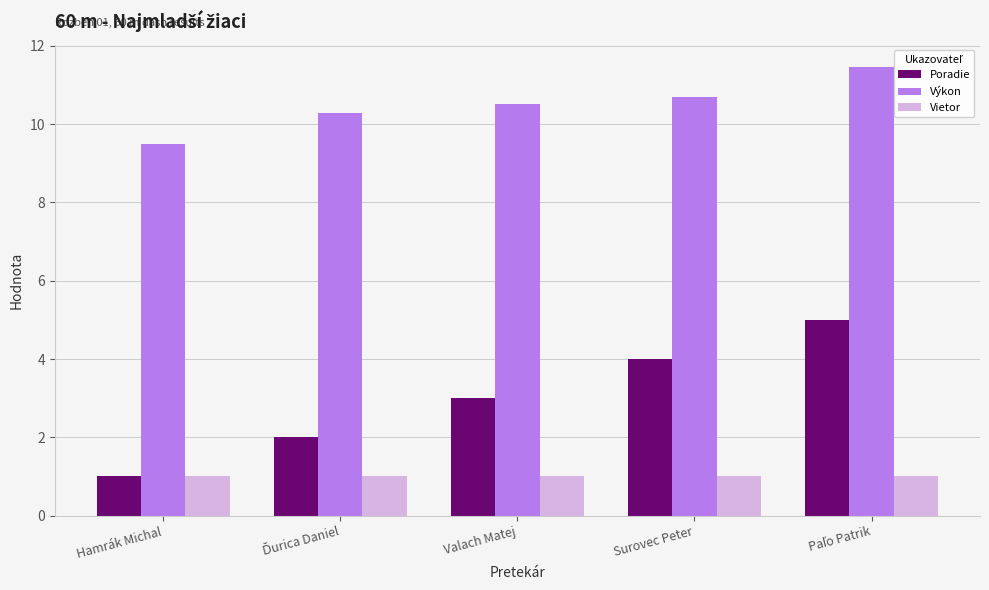

What is the spread (max minus min) of values at Valach Matej?

9.5